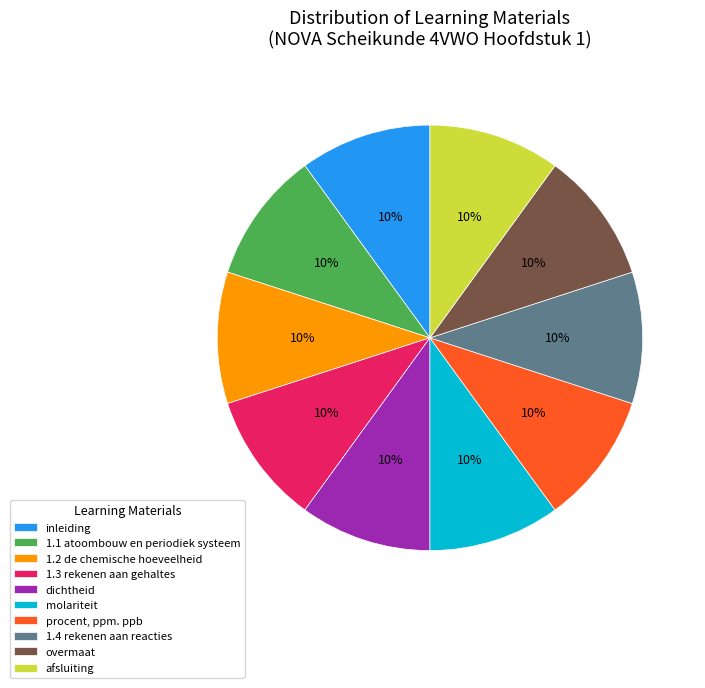

The 1.4 rekenen aan reacties slice represents 10% of the pie. True or false?

True